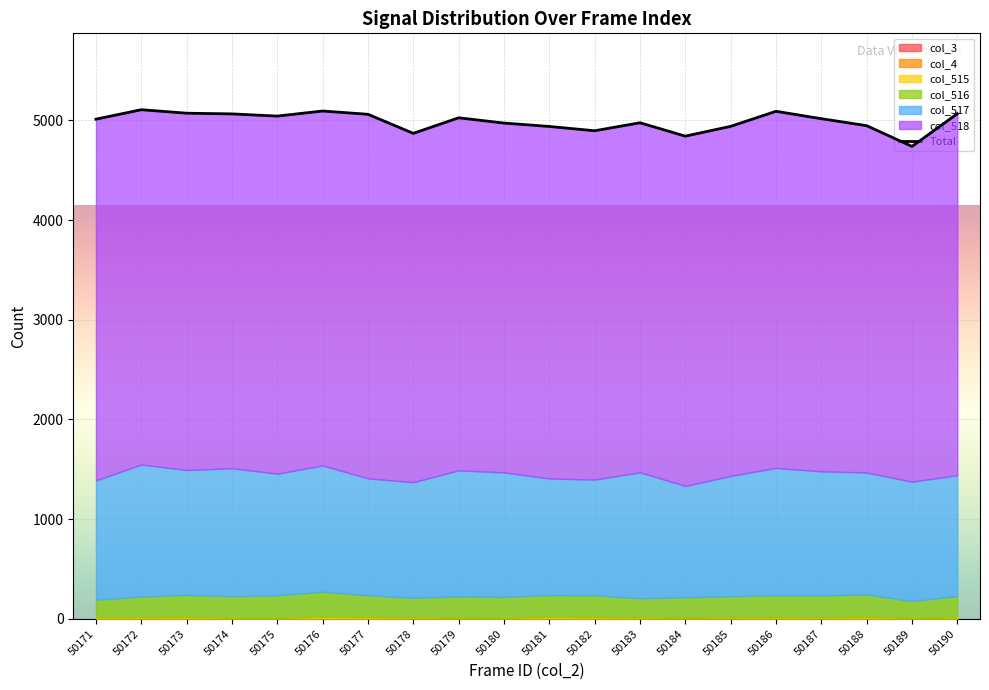

Between 50184 and 50180, which is larger?

50180